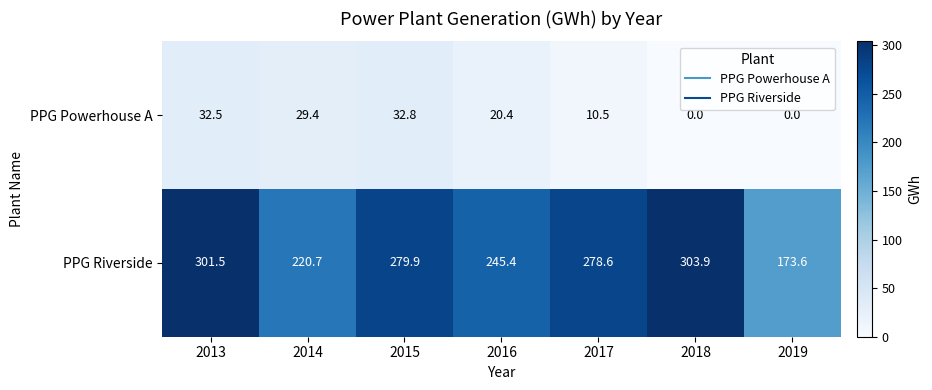

At which label does PPG Riverside reach its minimum?

2019